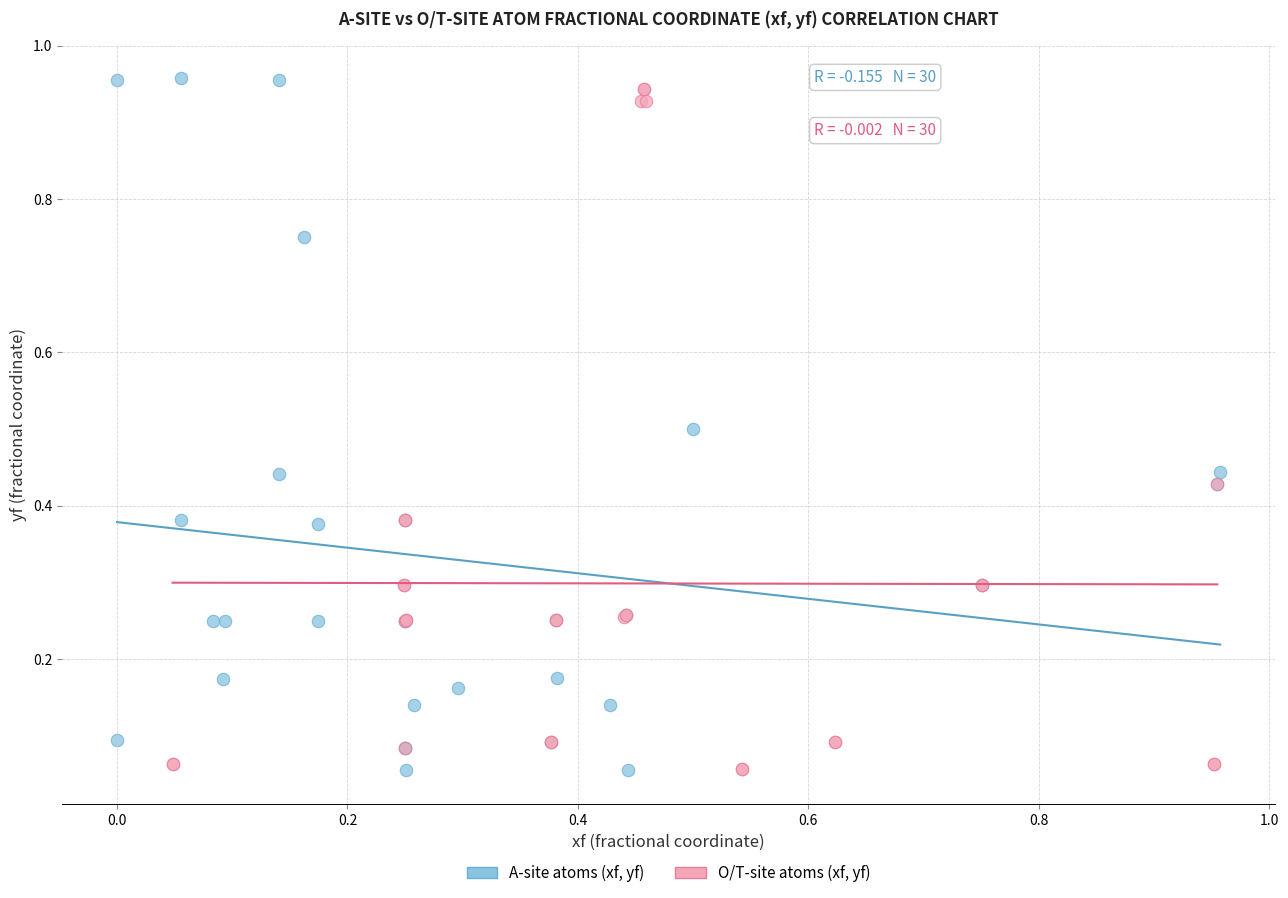

Which series has the largest Y range (max minus min)?

A-site atoms (xf, yf)